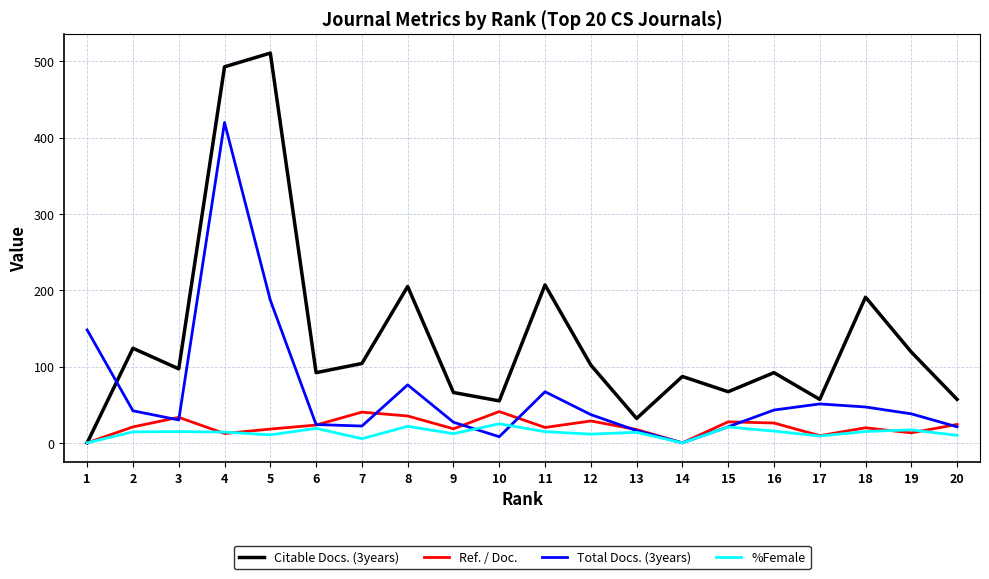

Is this an area chart (filled region under the line)?

No